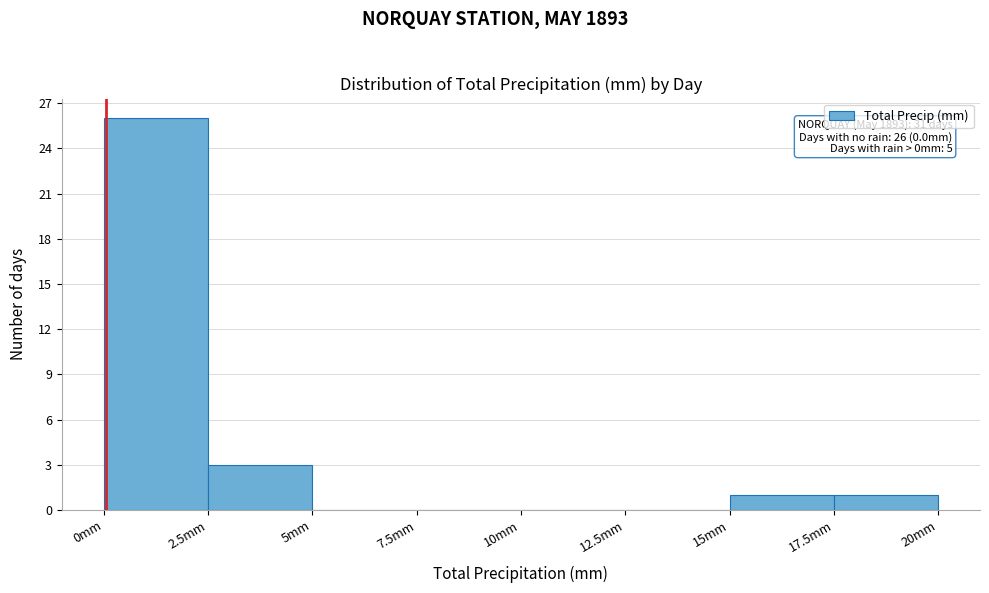

Over which range of the x-axis is the bar tallest?

0.0 to 2.5